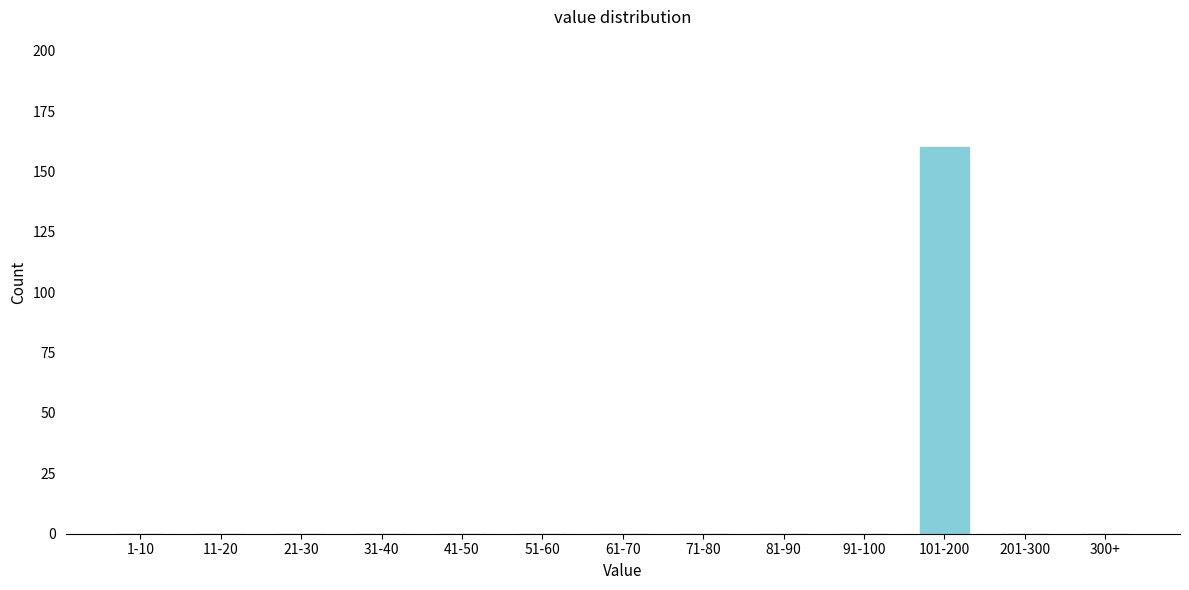

Reading left to right, transcribe all the data shown in this chart.

1-10=0	11-20=0	21-30=0	31-40=0	41-50=0	51-60=0	61-70=0	71-80=0	81-90=0	91-100=0	101-200=160	201-300=0	300+=0